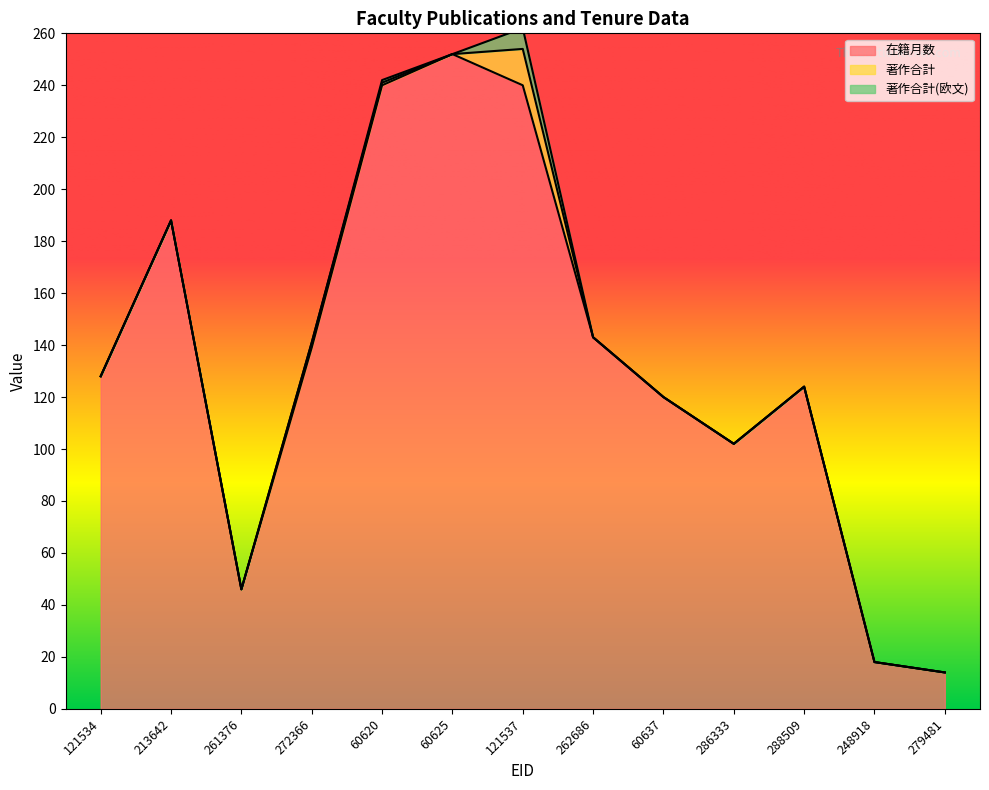

Which category has the highest value in the 著作合計(欧文) series?

121537